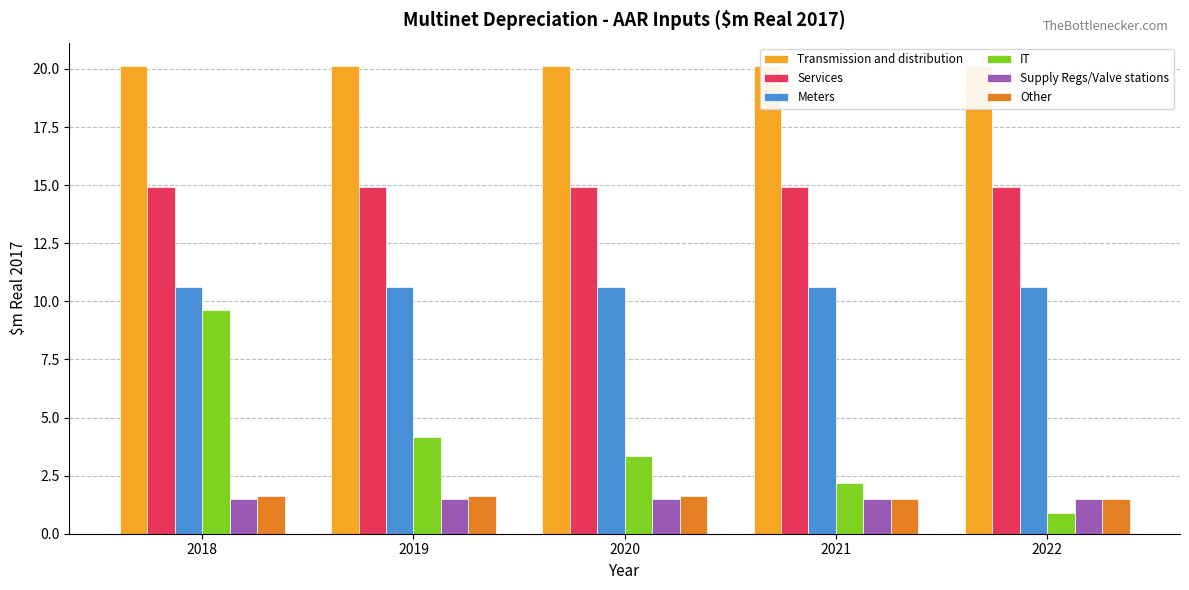

Which series changed the most between 2018 and 2019?

IT